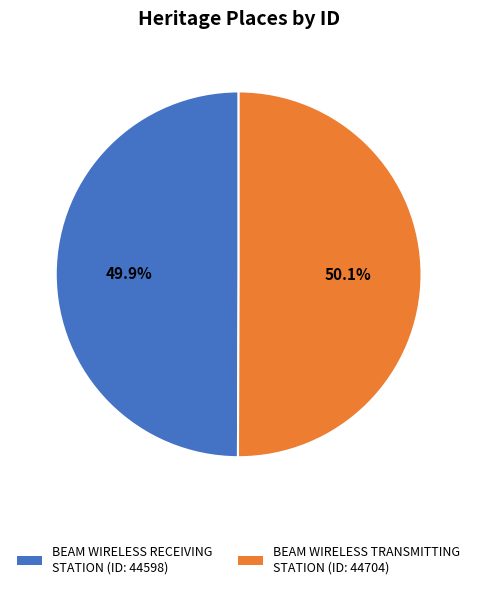

Does any single category account for the majority?

Yes